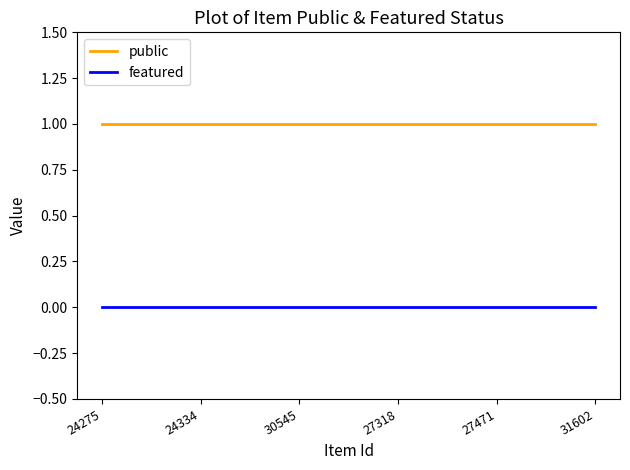

List the series in order of their overall mean, highest first.

public, featured